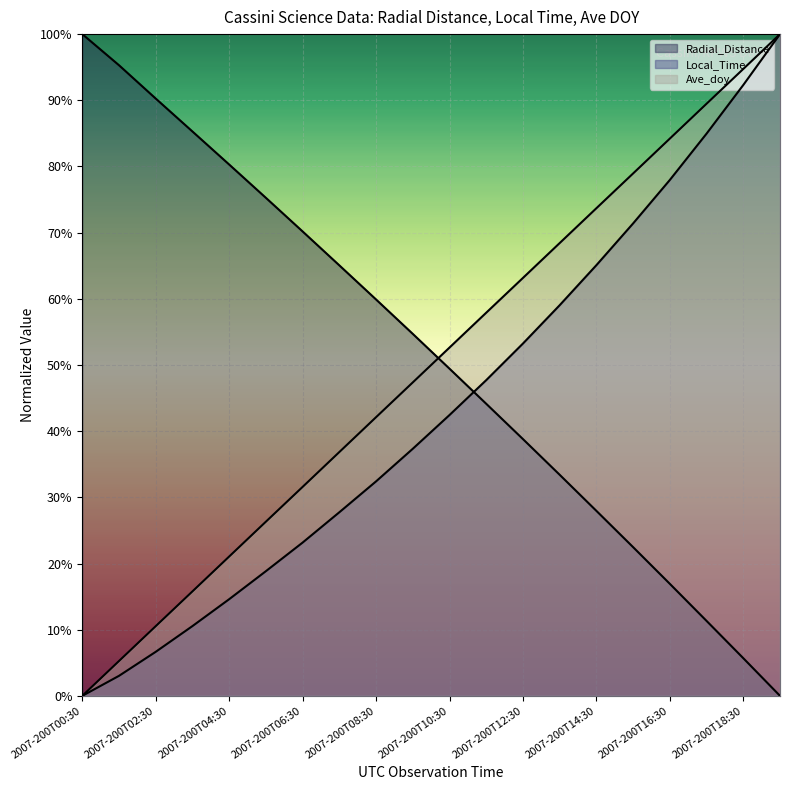

What is the total value across all series at 2007-200T02:30?

1.1